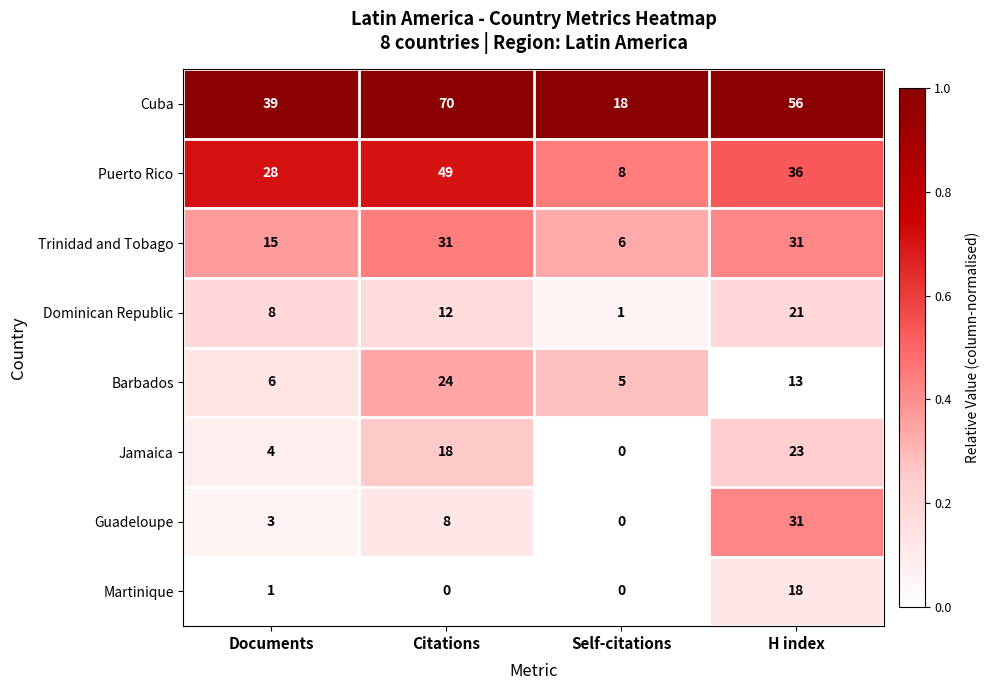

Which series has the largest total across all categories?

Cuba